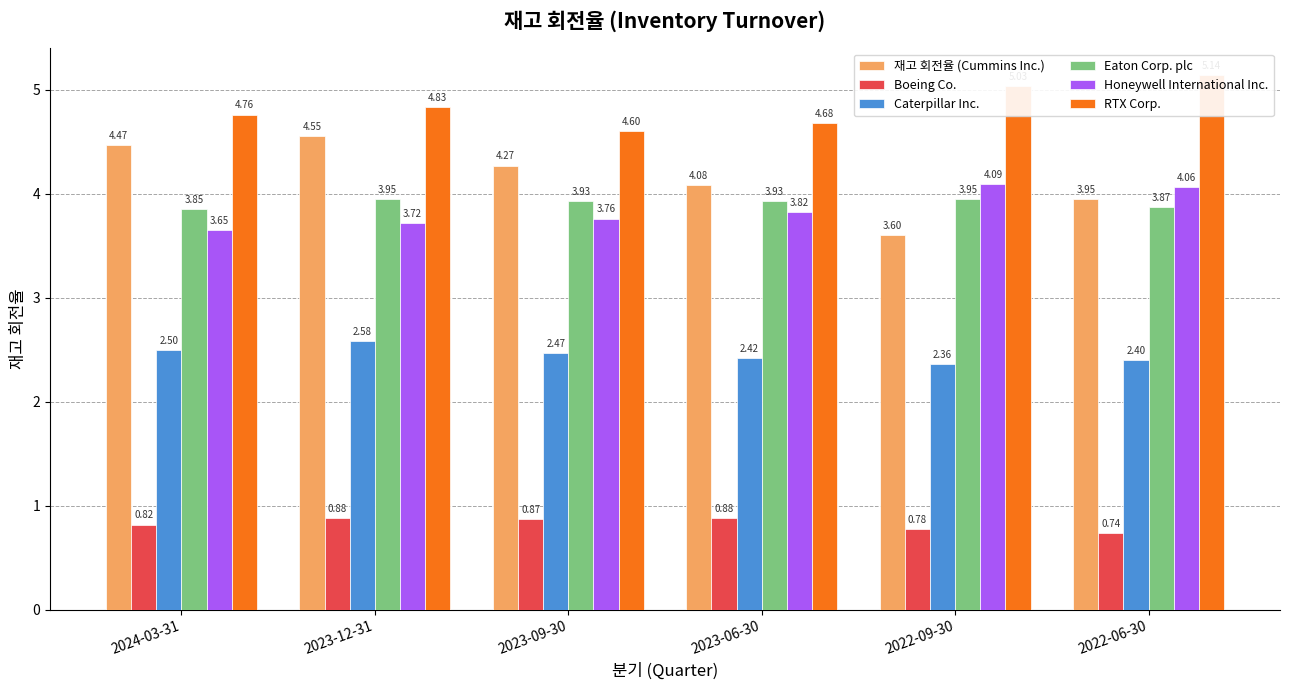

What is the average value of the 재고 회전율 (Cummins Inc.) series?

4.2